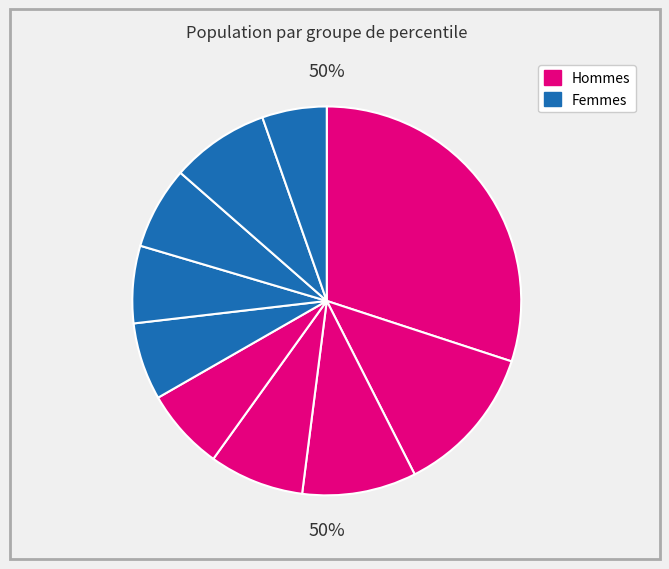

Is it true that pct25 is 21% of the pie?

False